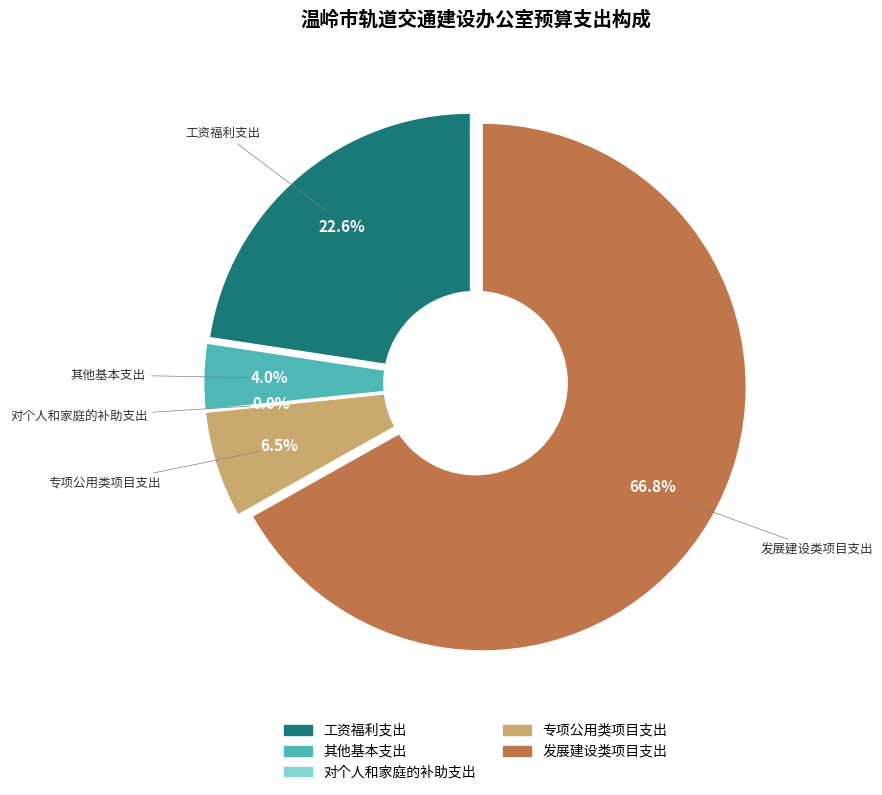

To the nearest percent, what is the difference between the largest and smallest slice percentages?

67%